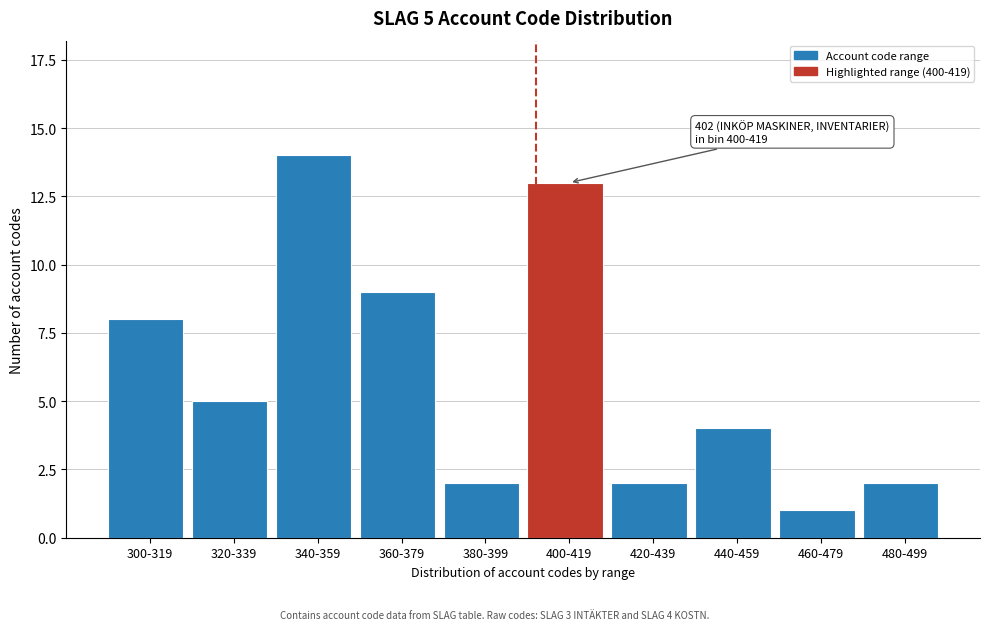

Reading left to right, what are all the values shown in this chart?

300-319=8	320-339=5	340-359=14	360-379=9	380-399=2	400-419=13	420-439=2	440-459=4	460-479=1	480-499=2